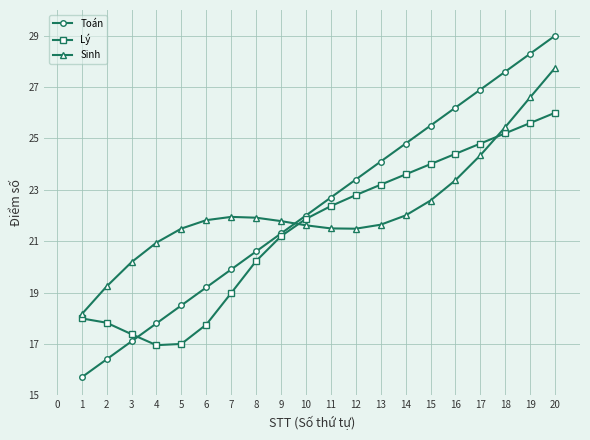

What is the approximate value of Lý at 3?

17.4